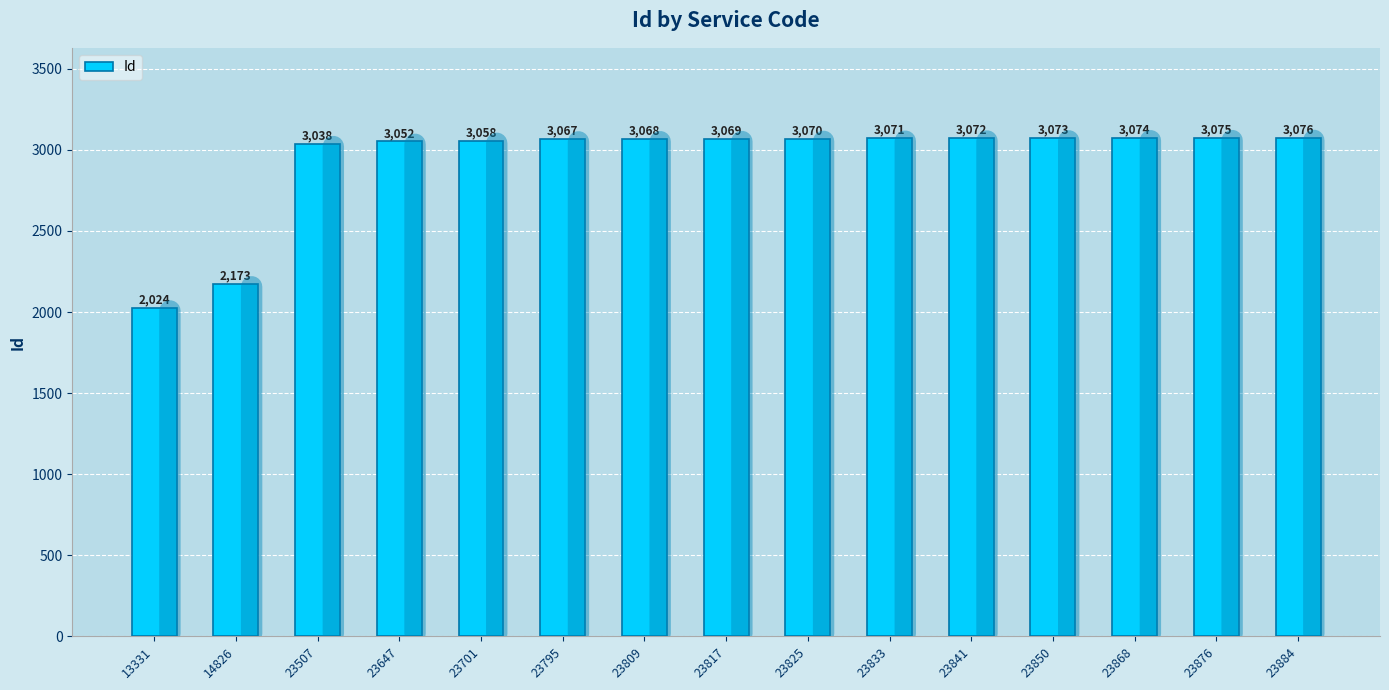

Reading left to right, extract all data points from this chart.

13331=2024	14826=2173	23507=3038	23647=3052	23701=3058	23795=3067	23809=3068	23817=3069	23825=3070	23833=3071	23841=3072	23850=3073	23868=3074	23876=3075	23884=3076